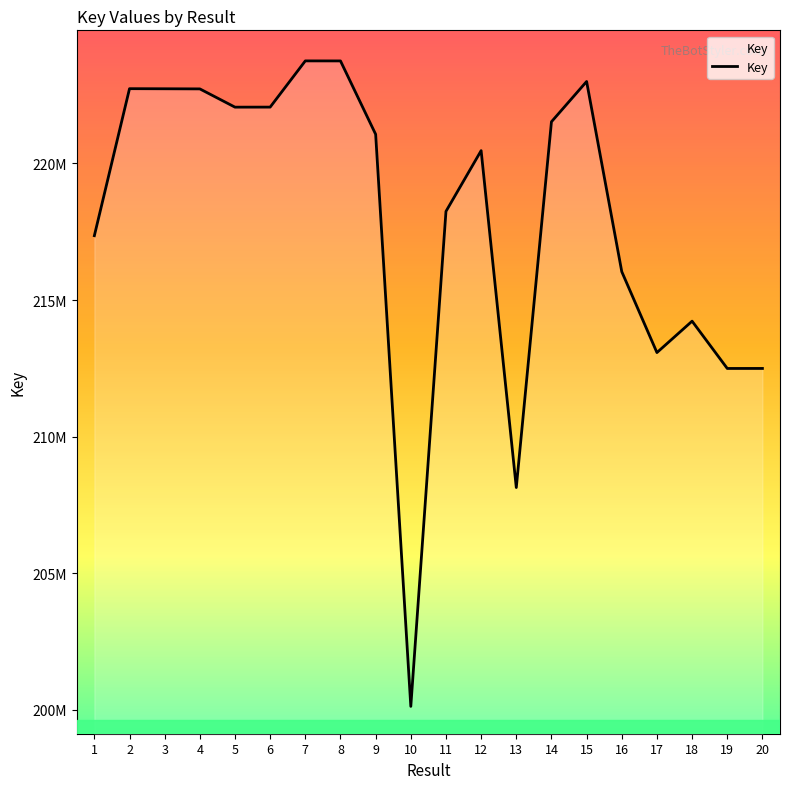

Does the chart have visible grid lines?

No